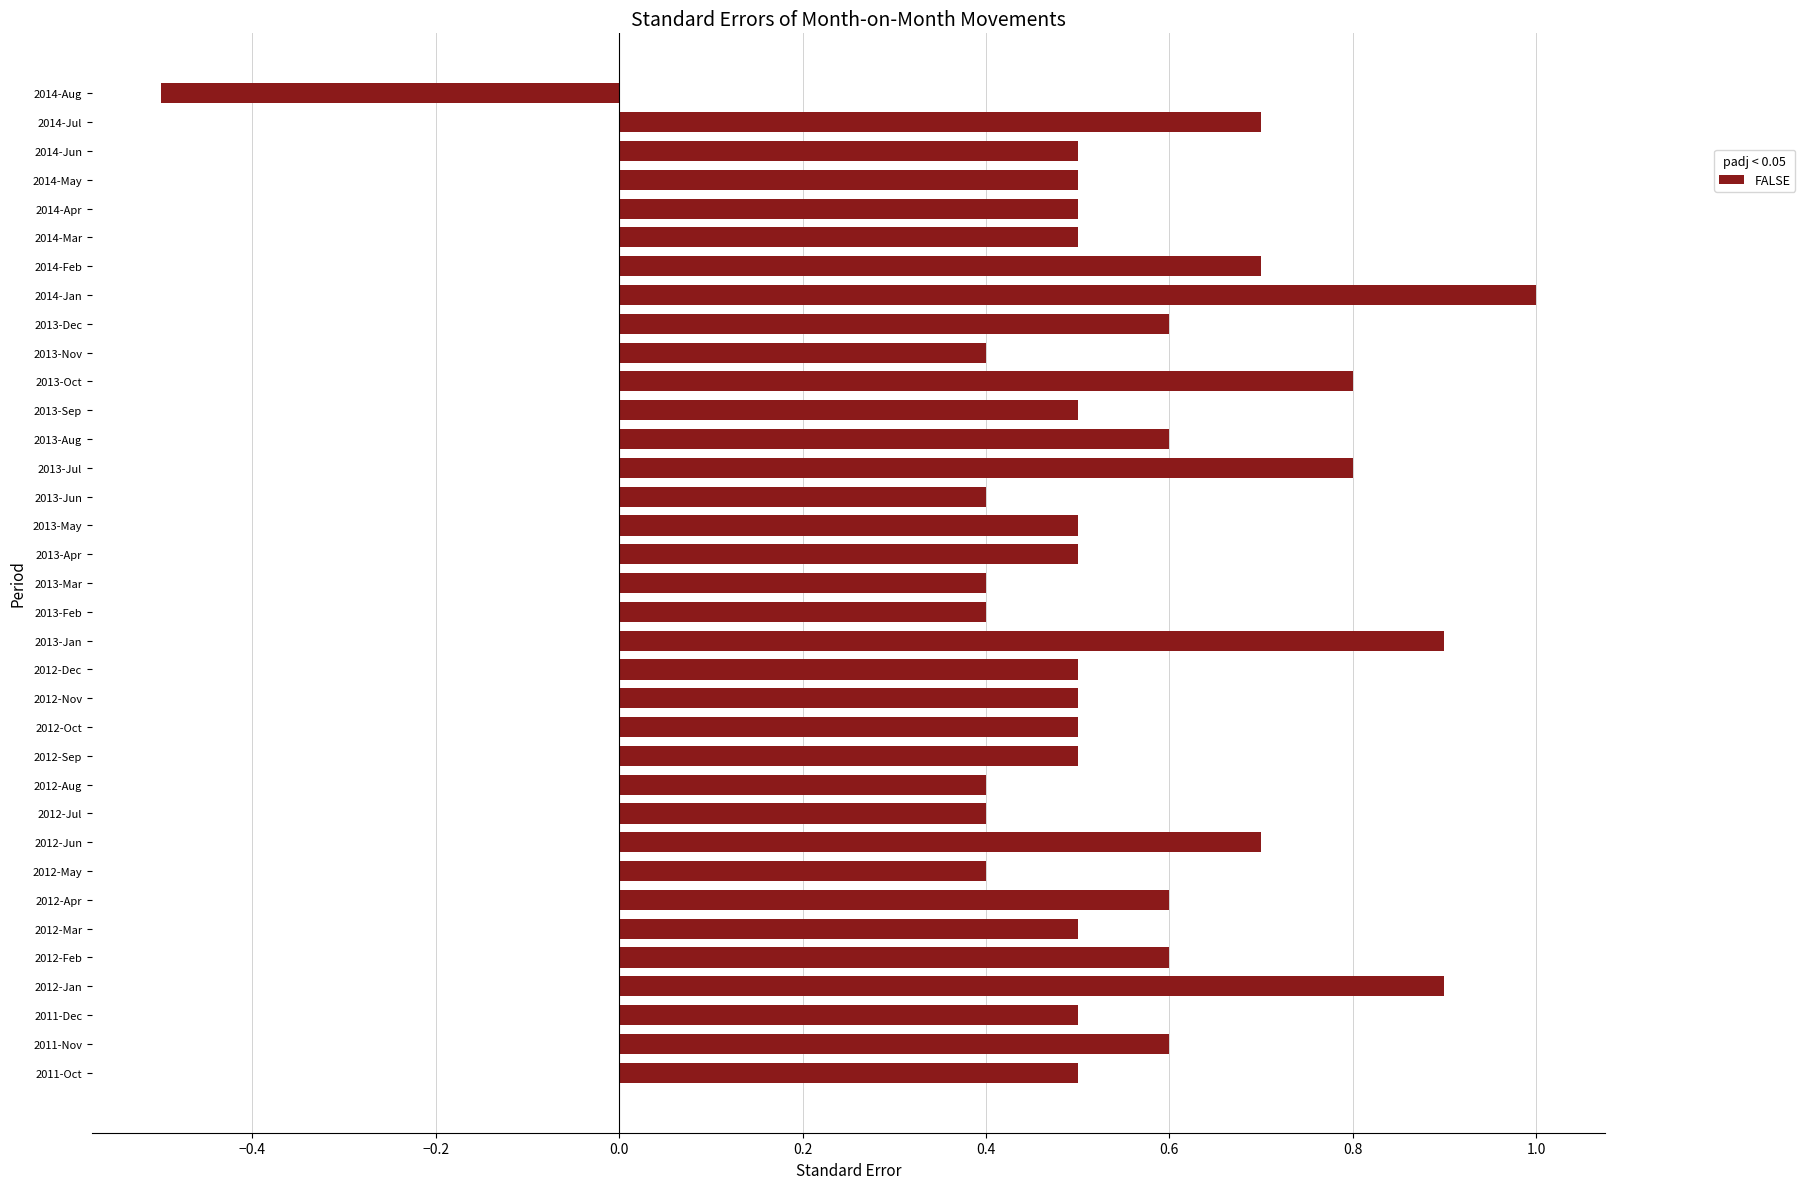

The value at 2014-Jul is 0.7. True or false?

True